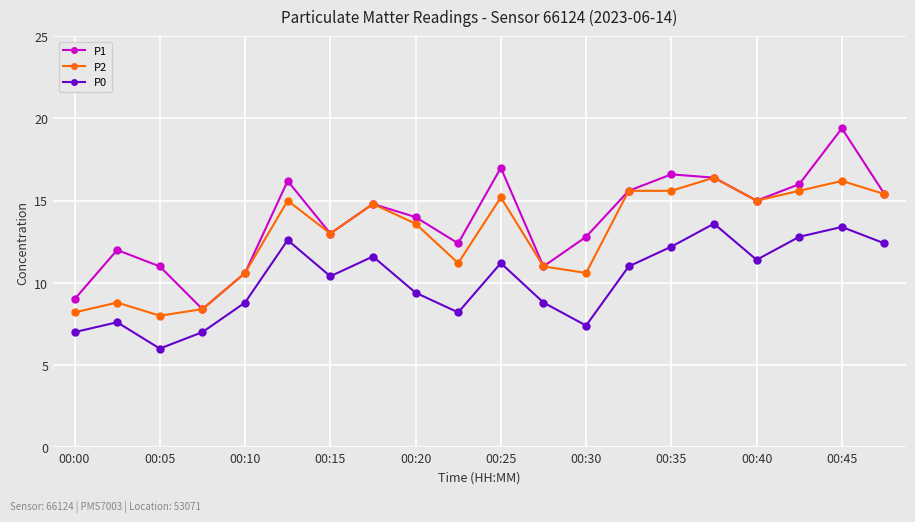

What is the difference between the maximum and minimum values in the P2 series?

8.4